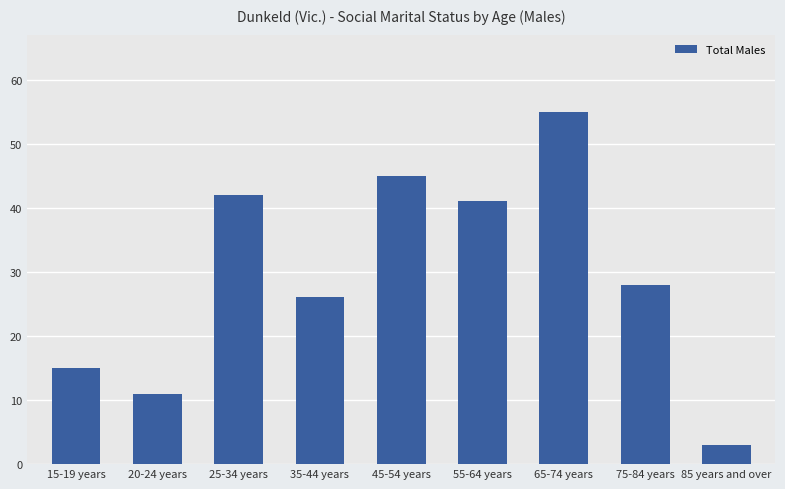

At which label is the value closest to 29?

75-84 years